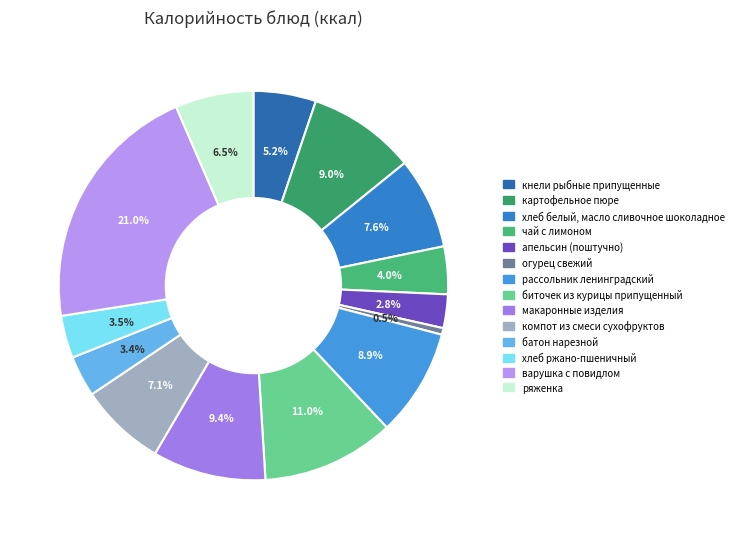

Is апельсин (поштучно) the majority of the pie?

No